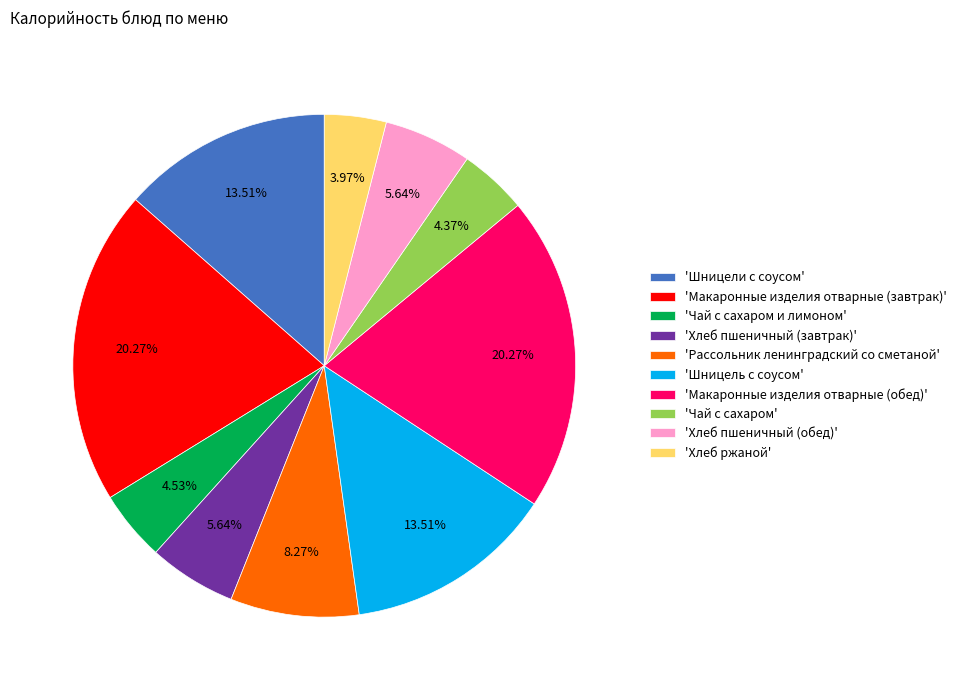

How many slices are in this pie chart?

10